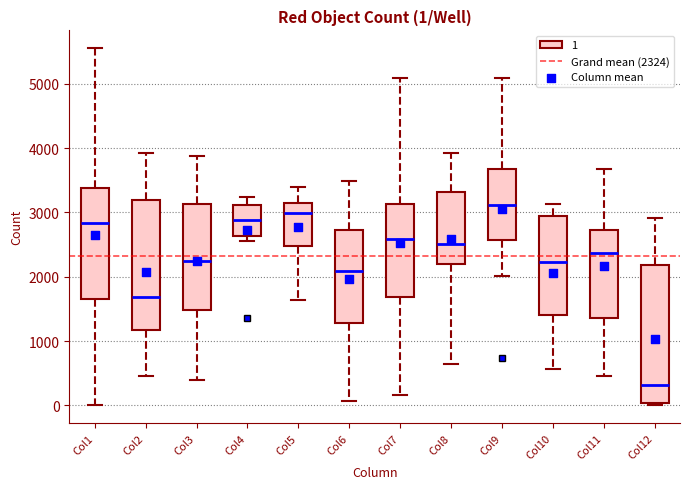

Comparing the boxes themselves (not the whiskers), which one is the tallest?

Col12